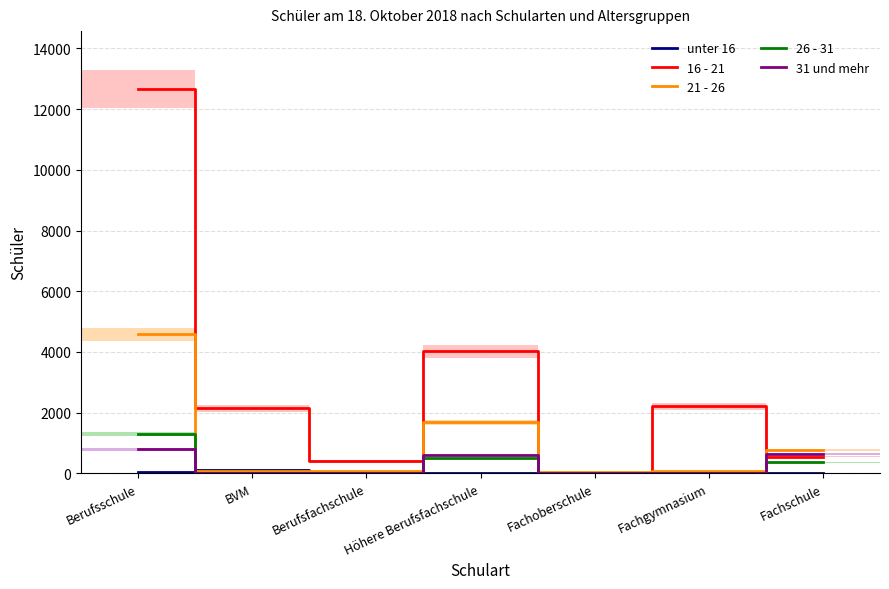

What is the label of the 1st point from the left?

Berufsschule